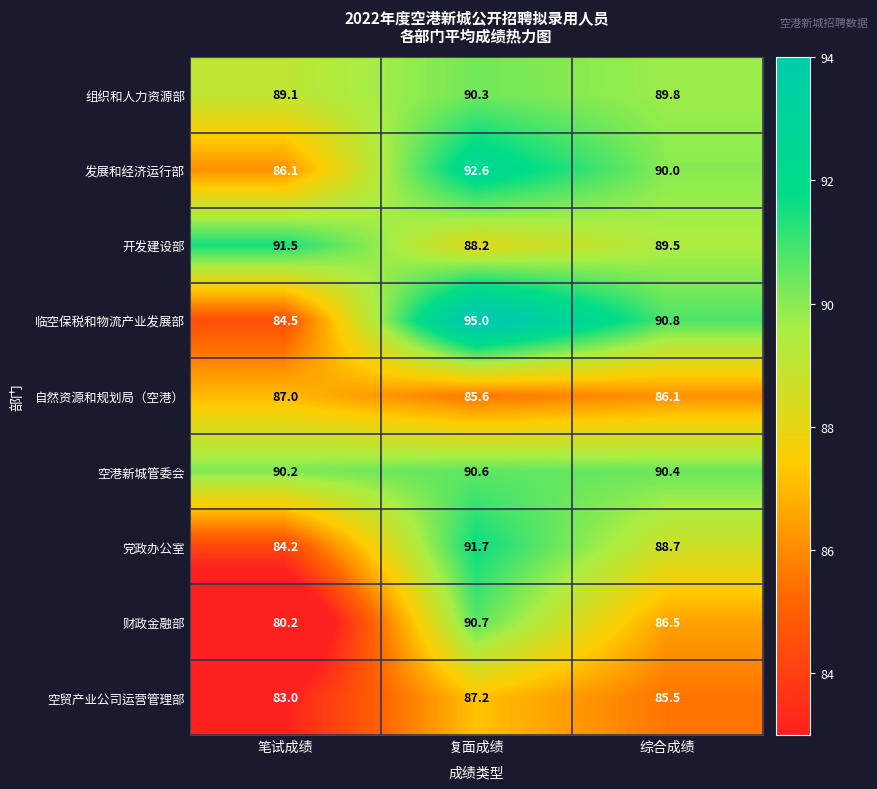

Which label corresponds to the smallest value in the chart?

笔试成绩